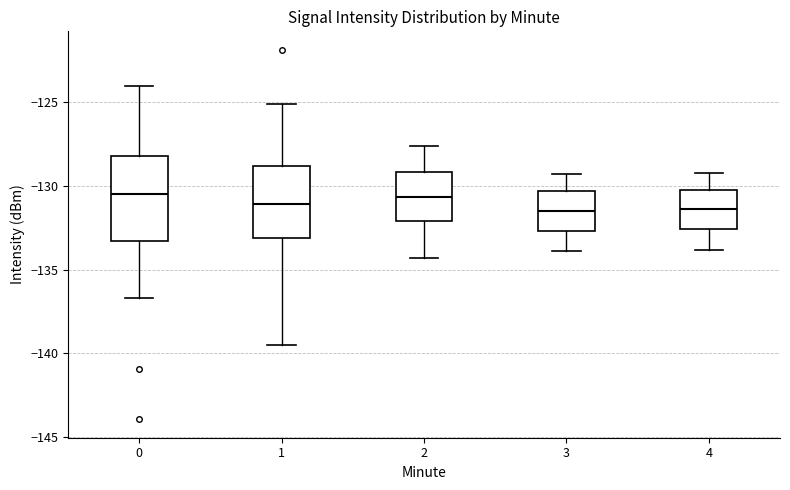

Reading left to right, read every box against the y-axis: the position of its median line, the range the box covers, and the ends of its whiskers. The values are not printed on the chart, so give them approximately, as read against the axis.

0: median -130.5, box -133.5 to -128.0, whiskers -136.5 to -124.0
1: median -131.0, box -133.0 to -129.0, whiskers -139.5 to -125.0
2: median -130.5, box -132.0 to -129.0, whiskers -134.5 to -127.5
3: median -131.5, box -132.5 to -130.5, whiskers -134.0 to -129.5
4: median -131.5, box -132.5 to -130.0, whiskers -134.0 to -129.0